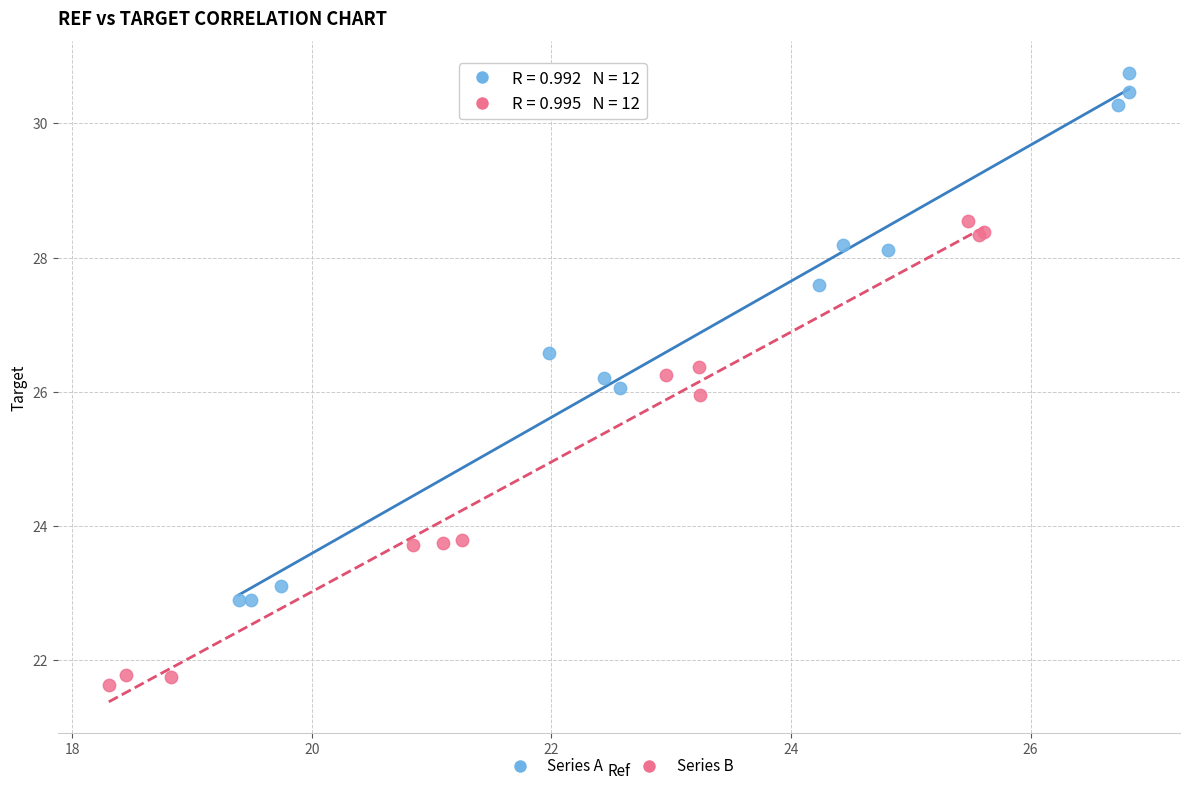

Which series has the largest Y range (max minus min)?

Series A